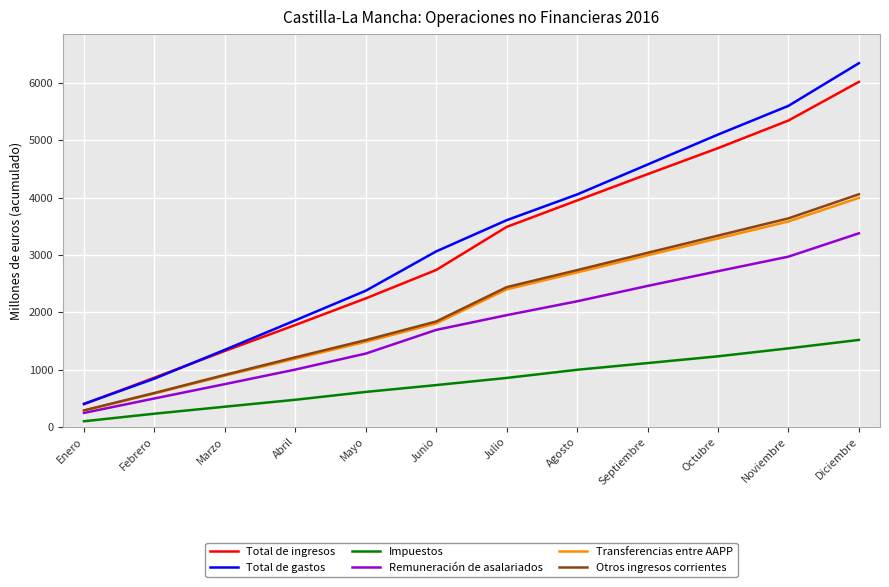

Which series has the largest range (max minus min)?

Total de gastos